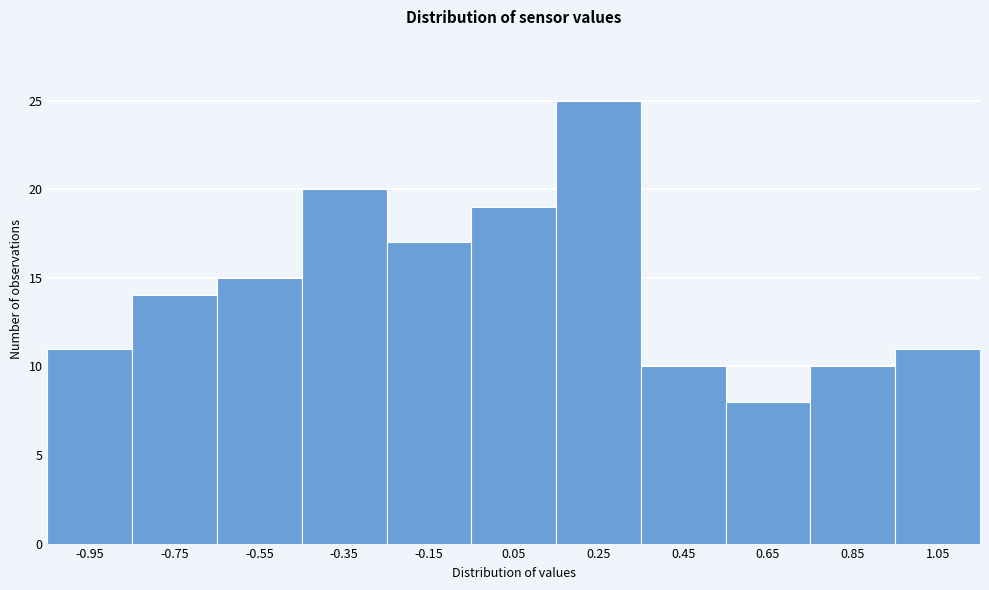

Reading left to right, what are all the values shown in this chart?

-0.95=11	-0.75=14	-0.55=15	-0.35=20	-0.15=17	0.05=19	0.25=25	0.45=10	0.65=8	0.85=10	1.05=11